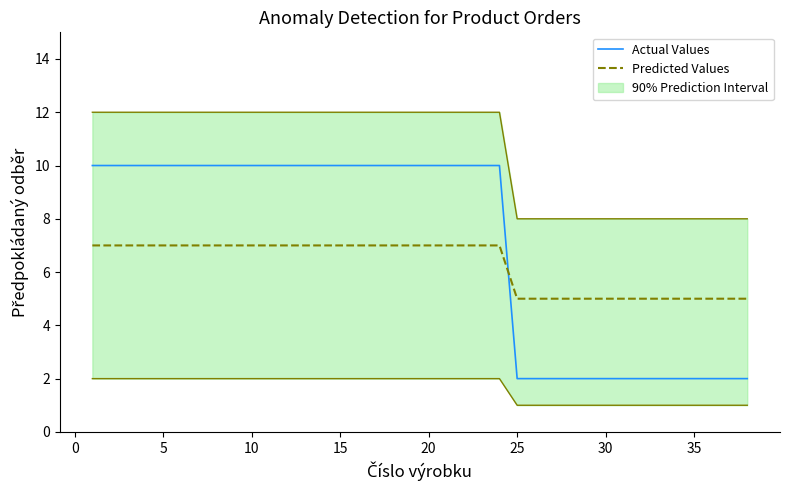

The Actual Values series shows 1 at 30. True or false?

False